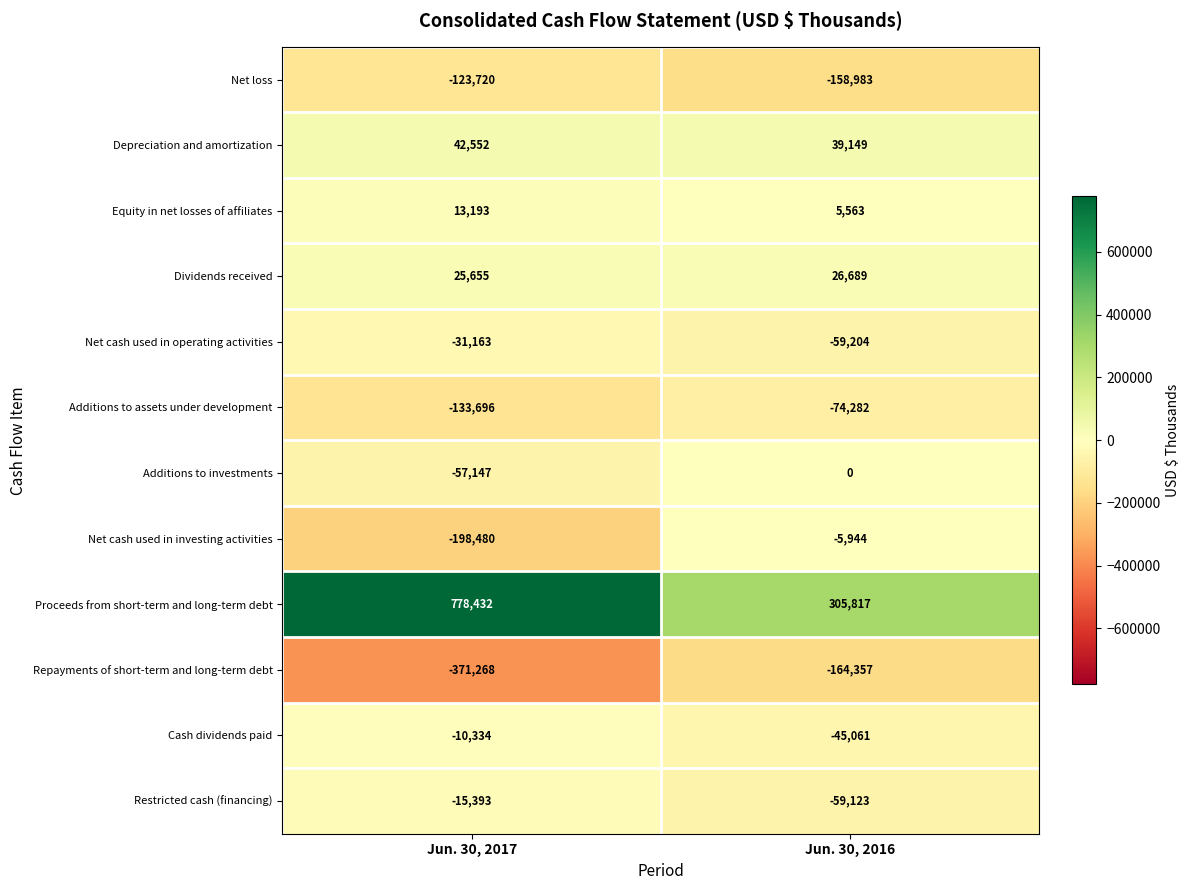

Which series has the largest total across all categories?

Proceeds from short-term and long-term debt